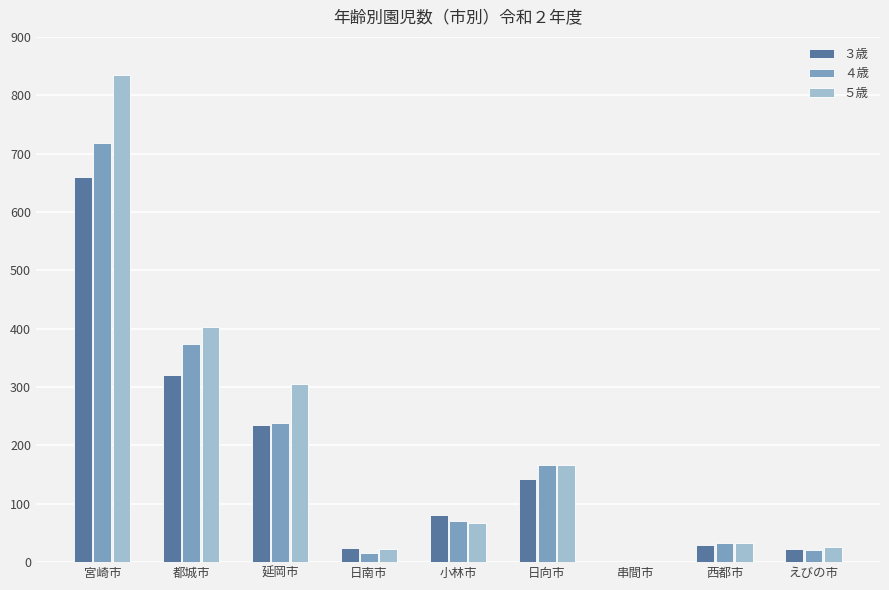

What is the total value across all series at 日向市?

477